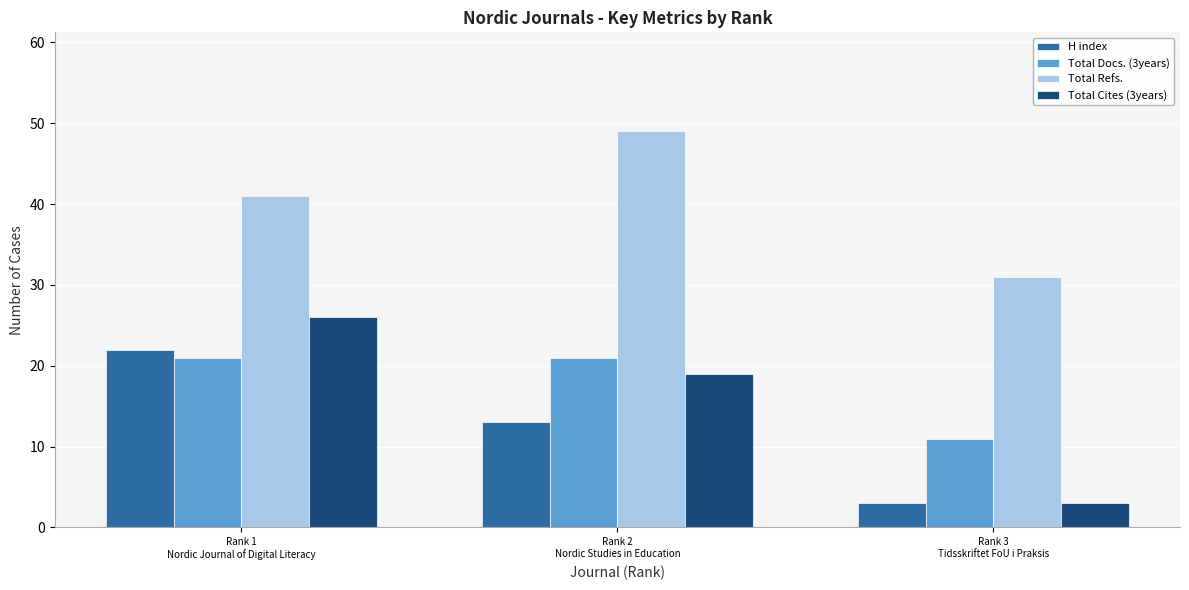

What are all the series names shown in the legend?

H index, Total Docs. (3years), Total Refs., Total Cites (3years)